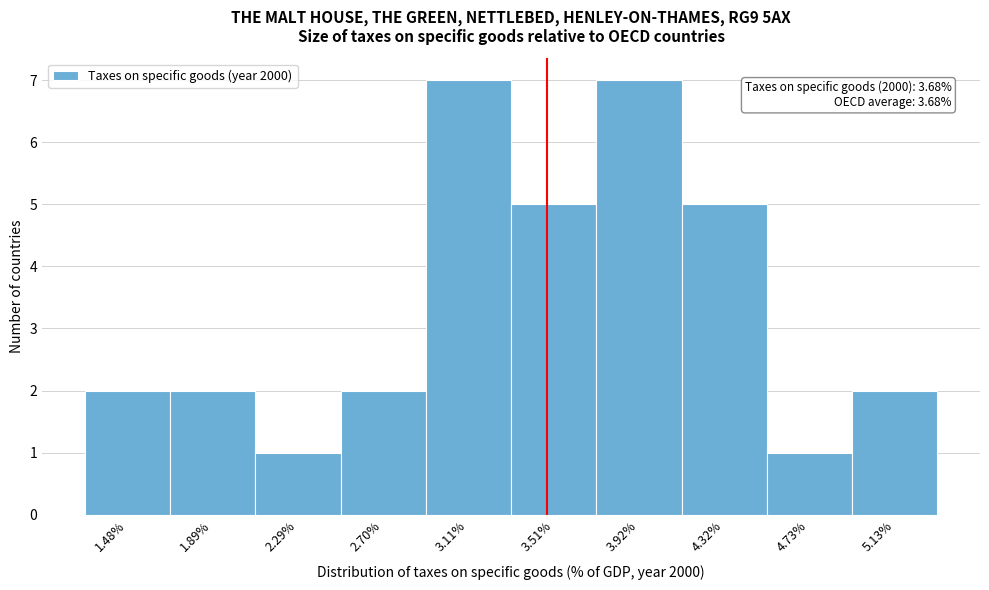

Reading left to right, transcribe all the data shown in this chart.

1.48%=2	1.89%=2	2.29%=1	2.70%=2	3.11%=7	3.51%=5	3.92%=7	4.32%=5	4.73%=1	5.13%=2